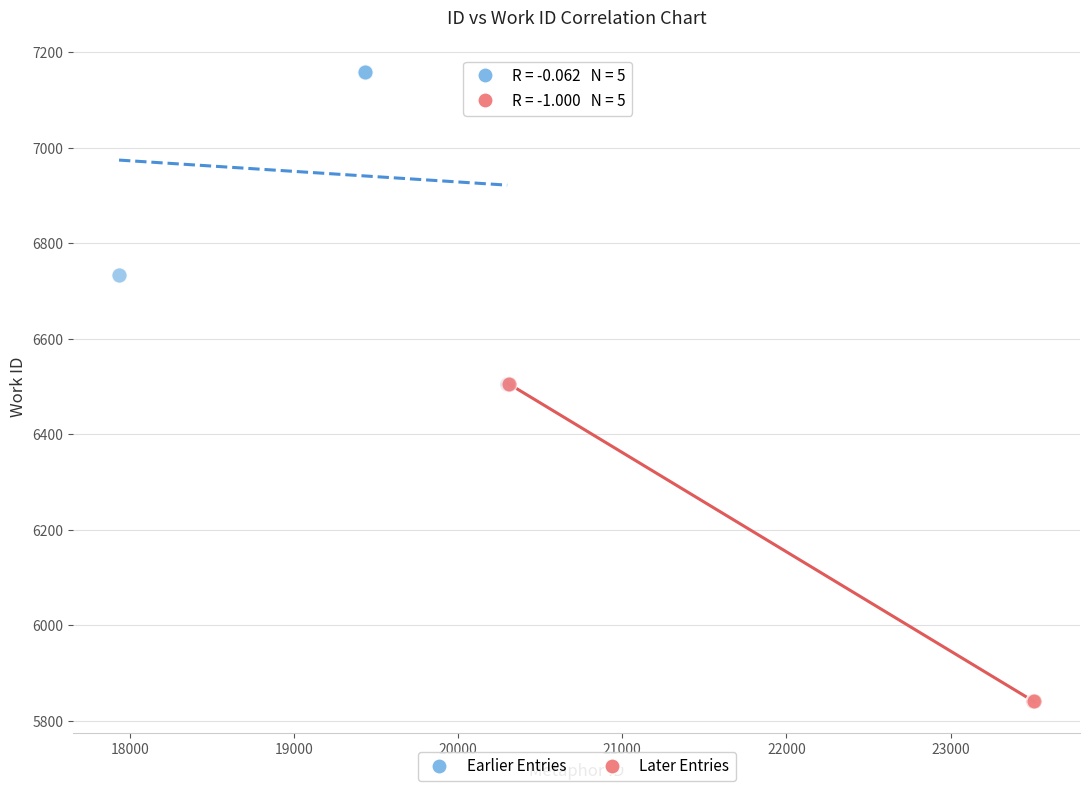

Which series reaches the maximum Y coordinate?

Earlier Entries